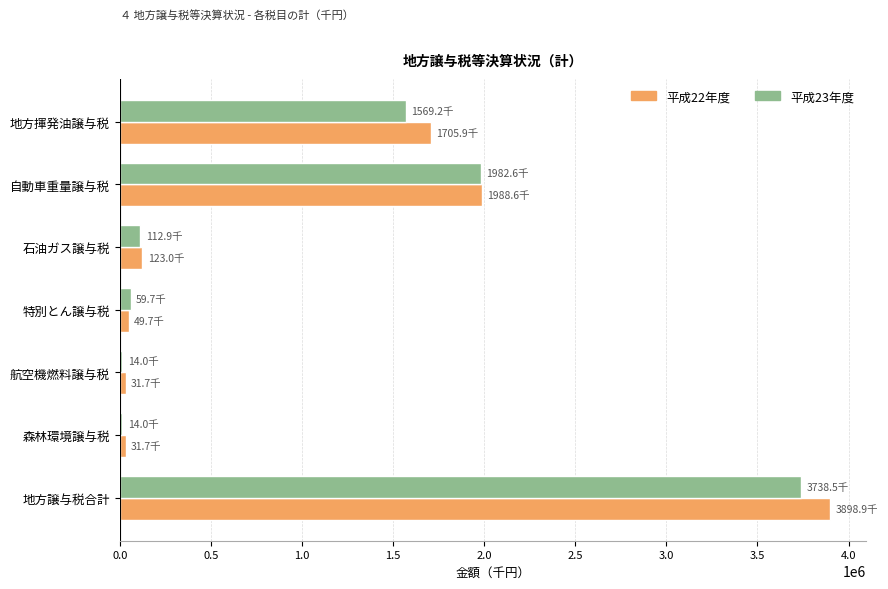

What is the maximum value shown in the chart?

3898909